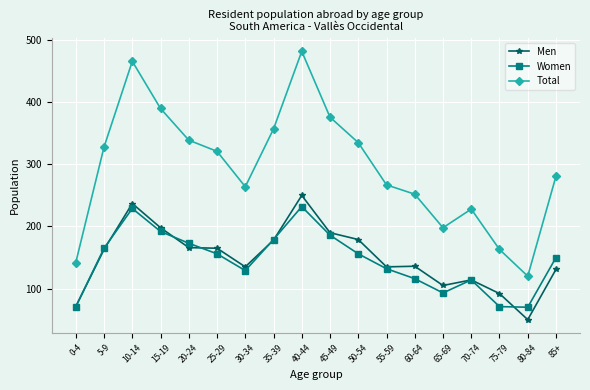

What is the label of the 13th point from the left?

60-64